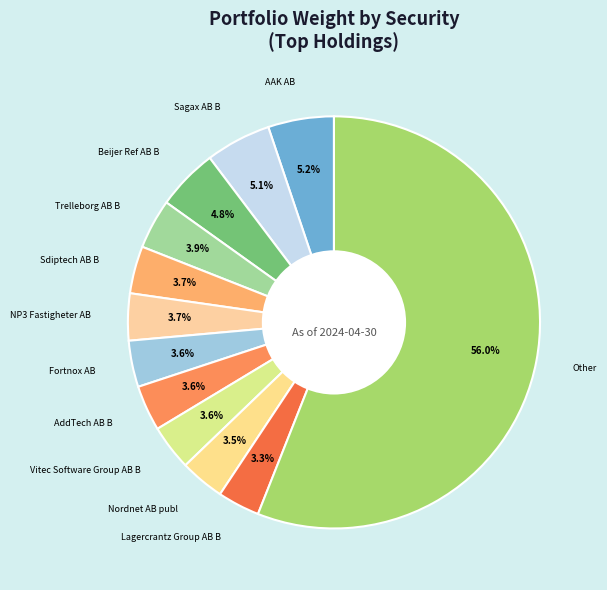

How many segments does this pie chart have?

12